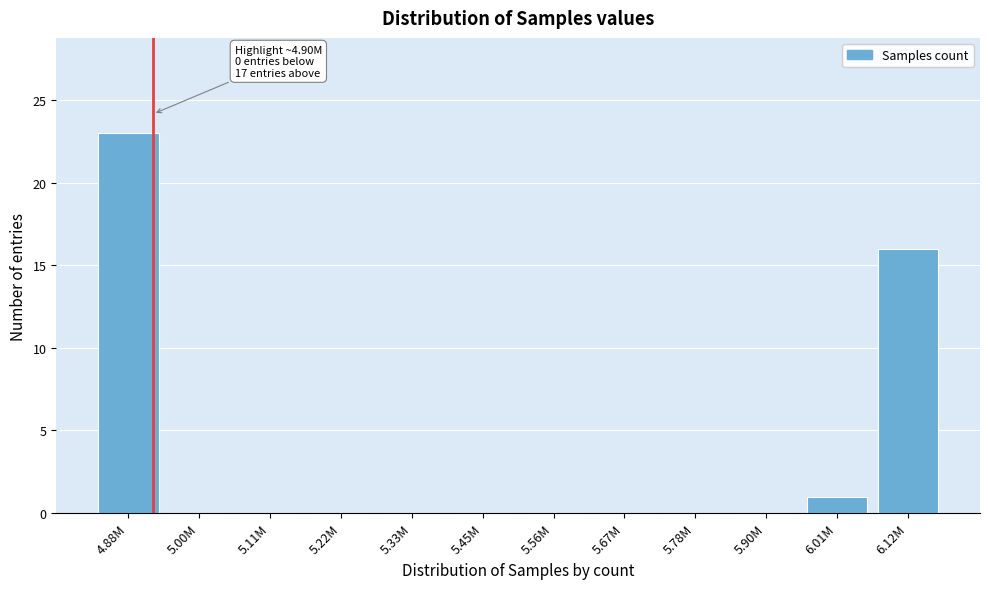

Reading left to right, what are all the values shown in this chart?

4.88M=23	5.00M=0	5.11M=0	5.22M=0	5.33M=0	5.45M=0	5.56M=0	5.67M=0	5.78M=0	5.90M=0	6.01M=1	6.12M=16